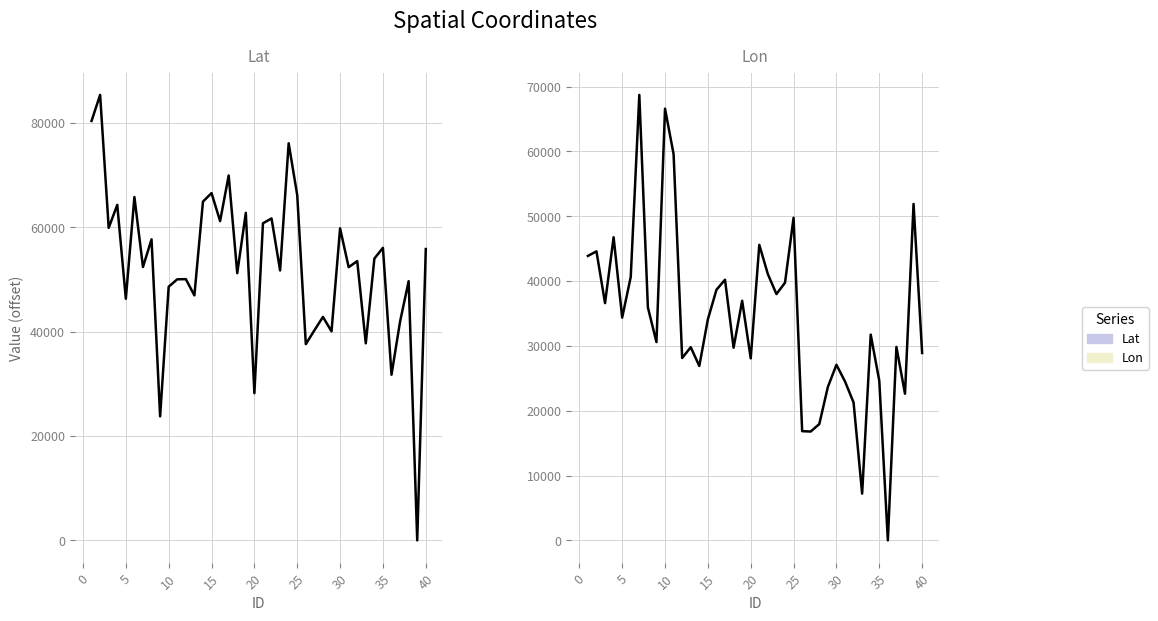

Reading left to right, what are all the values shown in this chart?

Lat: 80352.9	85339.2	59863.7	64267.3	46294.9	65771.9	52370.0	57675.2	23755.9	48597.8	50008.4	50046.0	46928.8	64901.9	66526.4	61166.3	69898.1	51183.7	62746.3	28194.6	60747.9	61672.3	51706.4	76071.3	66129.0	37587.8	40228.6	42808.0	40043.2	59772.1	52332.5	53497.3	37747.3	53982.0	56041.8	31728.9	41922.6	49657.9	0.0	55812.3
Lon: 43881.8	44581.0	36598.4	46763.5	34363.0	40642.6	68720.4	35939.5	30584.5	66593.7	59582.2	28126.7	29797.3	26900.1	34097.6	38657.5	40205.8	29717.5	36963.8	28073.6	45589.3	41071.4	37995.1	39744.0	49763.7	16845.1	16788.9	17939.8	23660.6	27088.1	24516.0	21274.8	7212.4	31741.3	24626.4	0.0	29839.2	22618.4	51896.6	28904.7